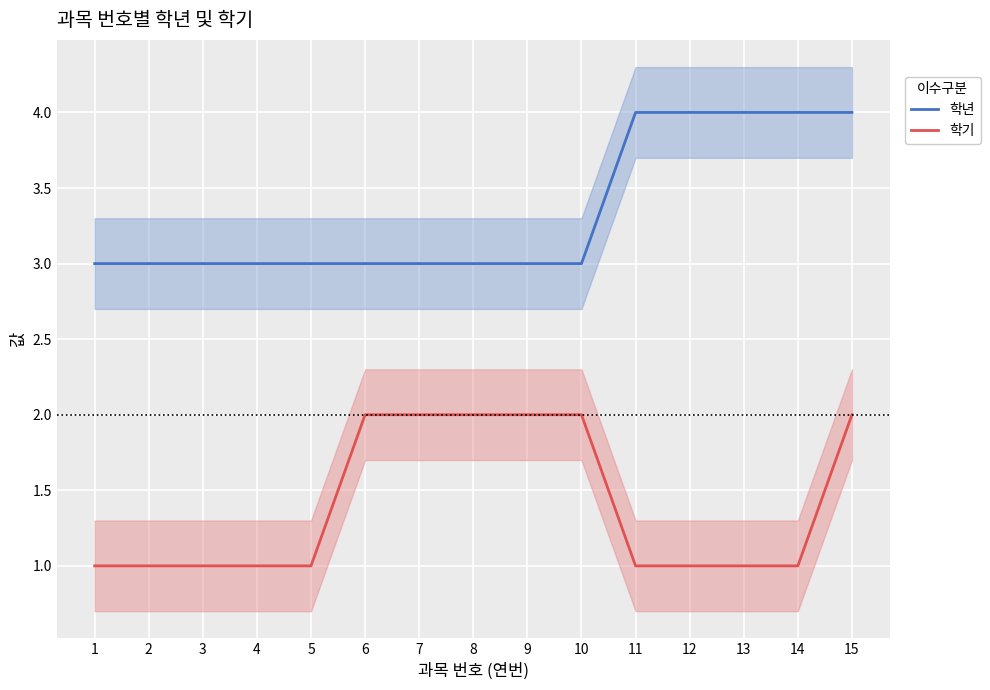

Reading left to right, extract all data points from this chart.

학년: 1=3	2=3	3=3	4=3	5=3	6=3	7=3	8=3	9=3	10=3	11=4	12=4	13=4	14=4	15=4
학기: 1=1	2=1	3=1	4=1	5=1	6=2	7=2	8=2	9=2	10=2	11=1	12=1	13=1	14=1	15=2